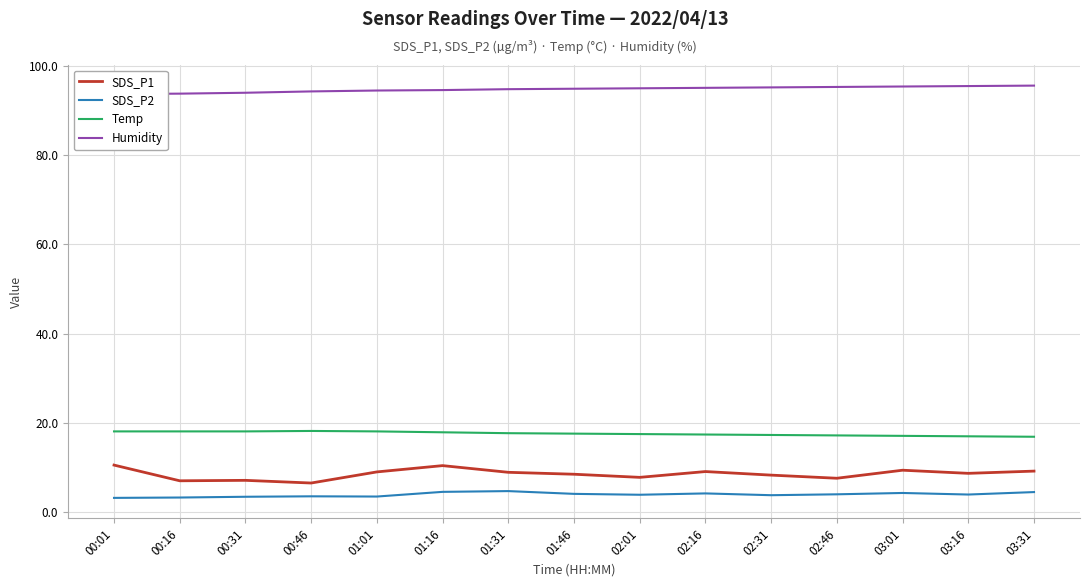

What is the label of the 1st point from the left?

00:01